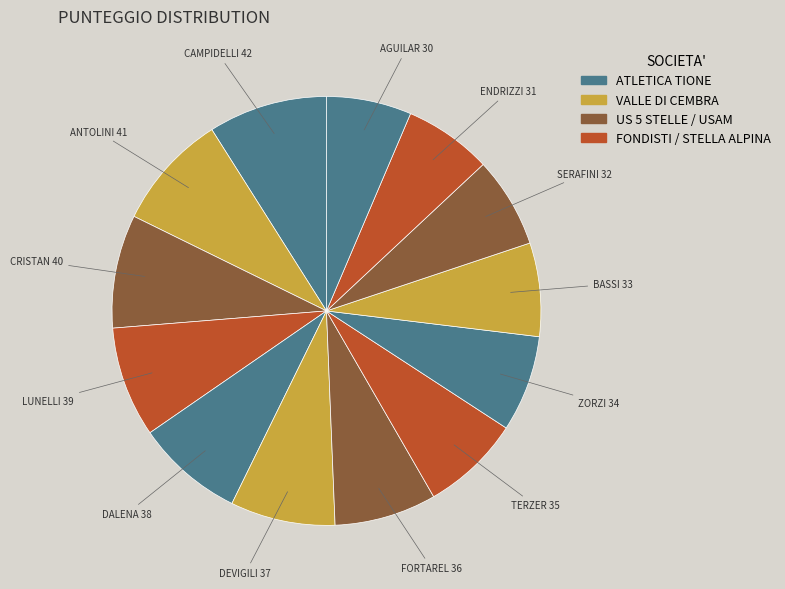

Which category has the biggest portion of the pie?

CAMPIDELLI